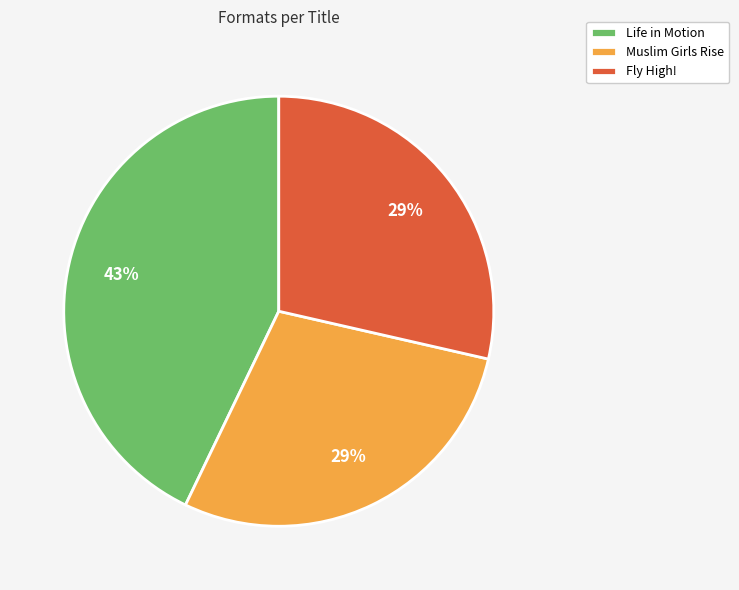

What percentage is the Fly High! slice, to the nearest percent?

29%